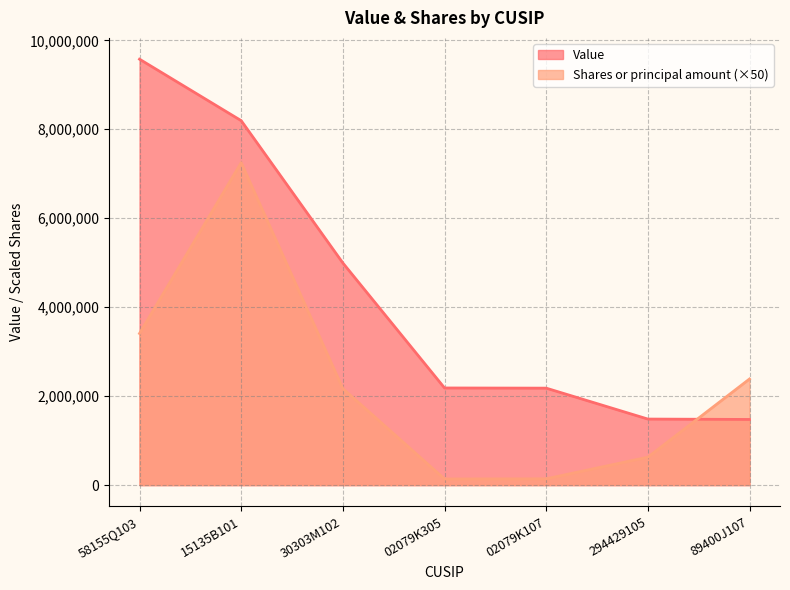

What is the value of the Shares or principal amount point at the 5th from the left?

141200